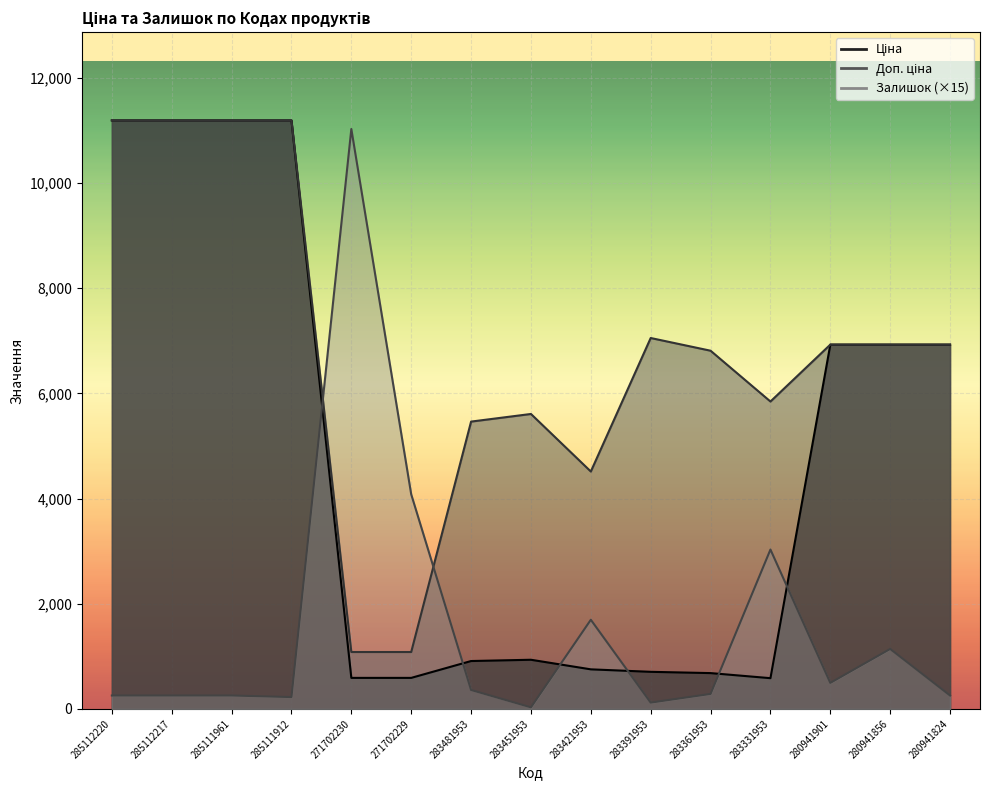

Which series has the largest total across all categories?

Доп. ціна